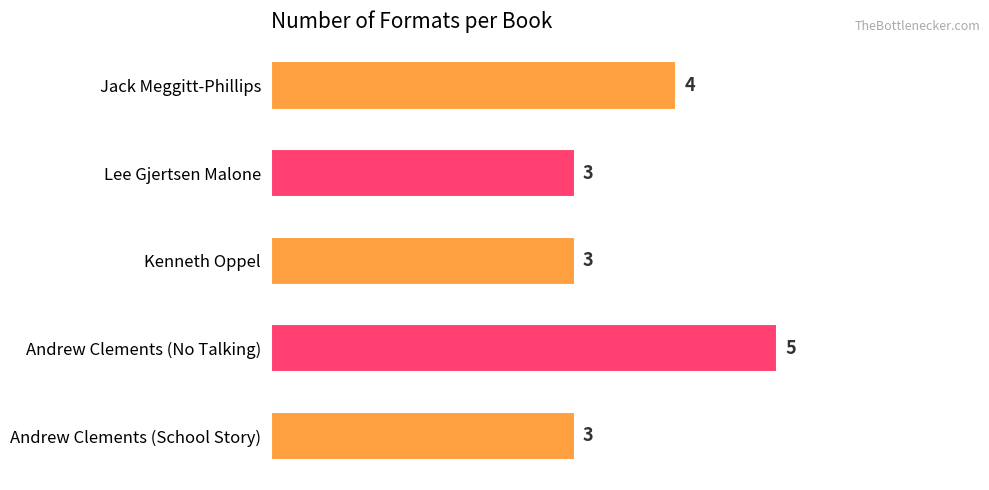

What is the average value?

4